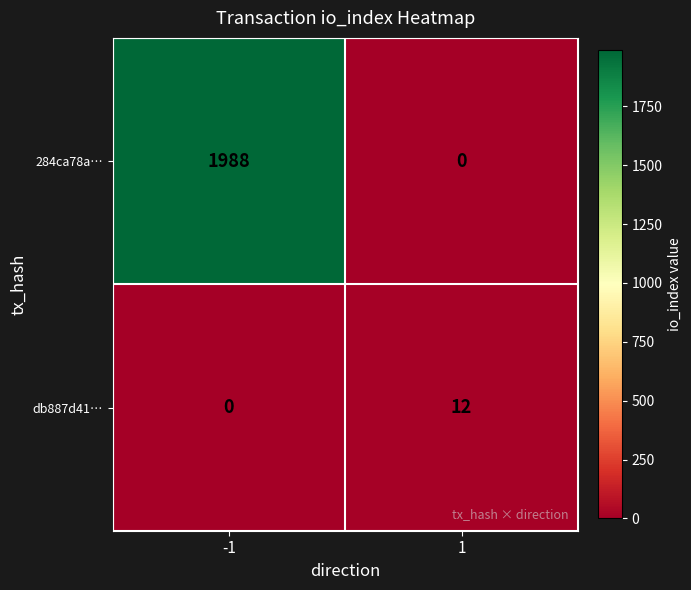

Which series changed the most between -1 and 1?

284ca78a…